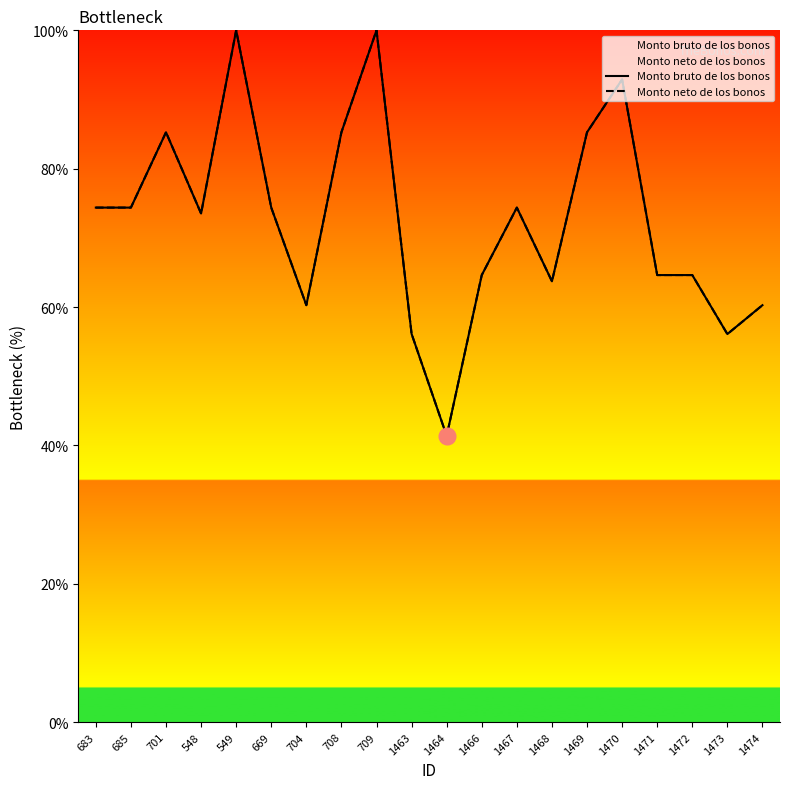

What is the sum of all Monto neto de los bonos values?

1451.4